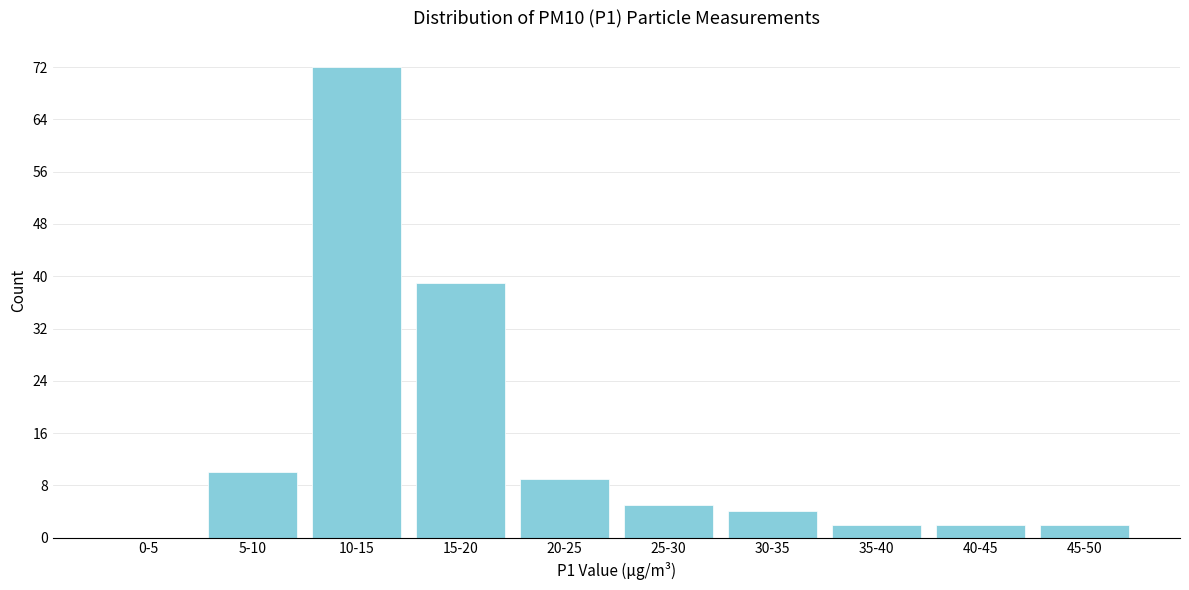

Reading right to left, transcribe all the data shown in this chart.

45-50=2	40-45=2	35-40=2	30-35=4	25-30=5	20-25=9	15-20=39	10-15=72	5-10=10	0-5=0